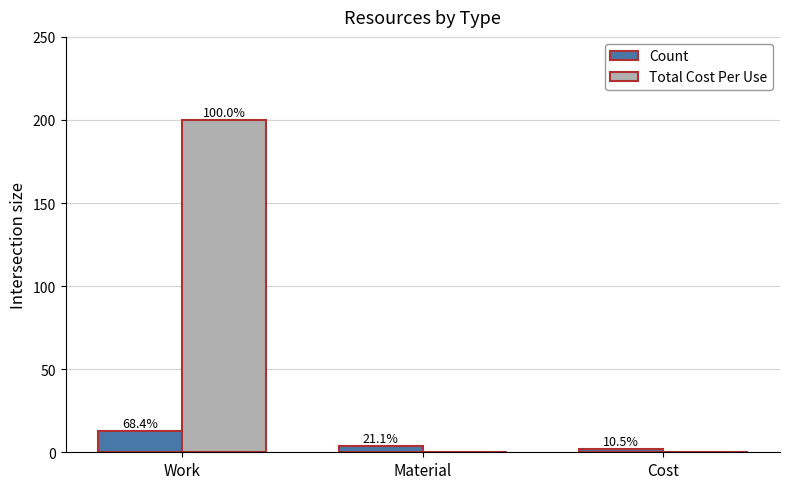

Does the chart contain stacked bars?

No